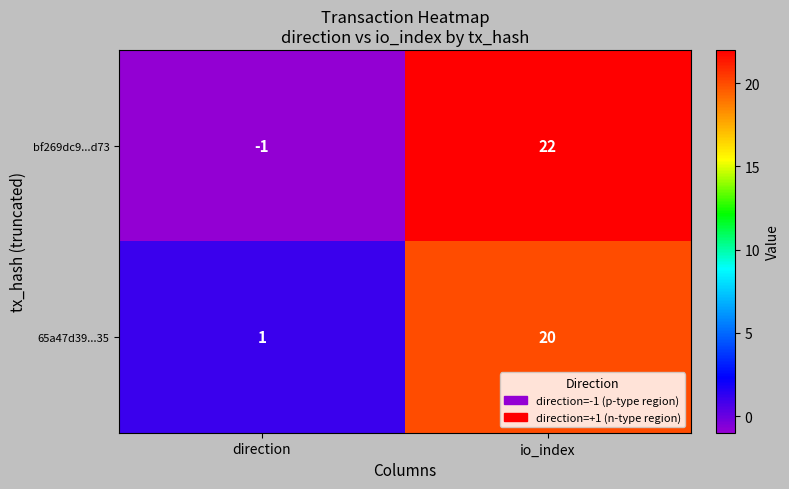

What is the difference between the bf269dc9...d73 values at direction and io_index?

23